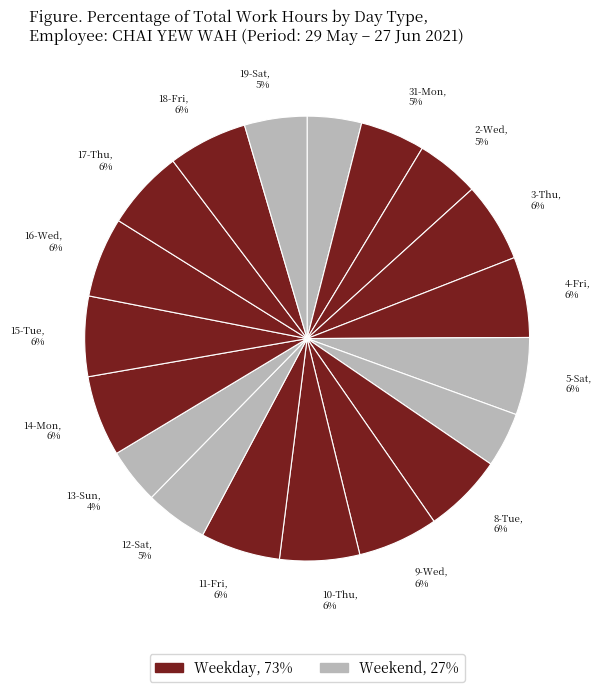

How many segments does this pie chart have?

19